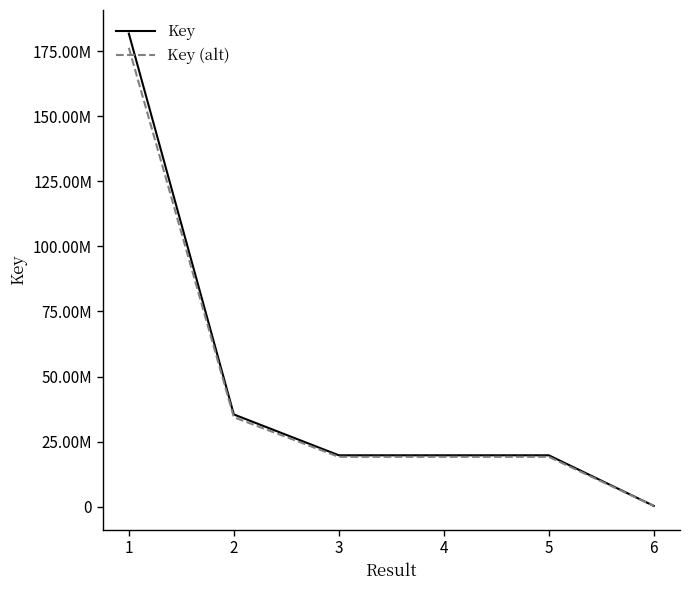

True or false: Key and Key (alt) cross at least once.

False